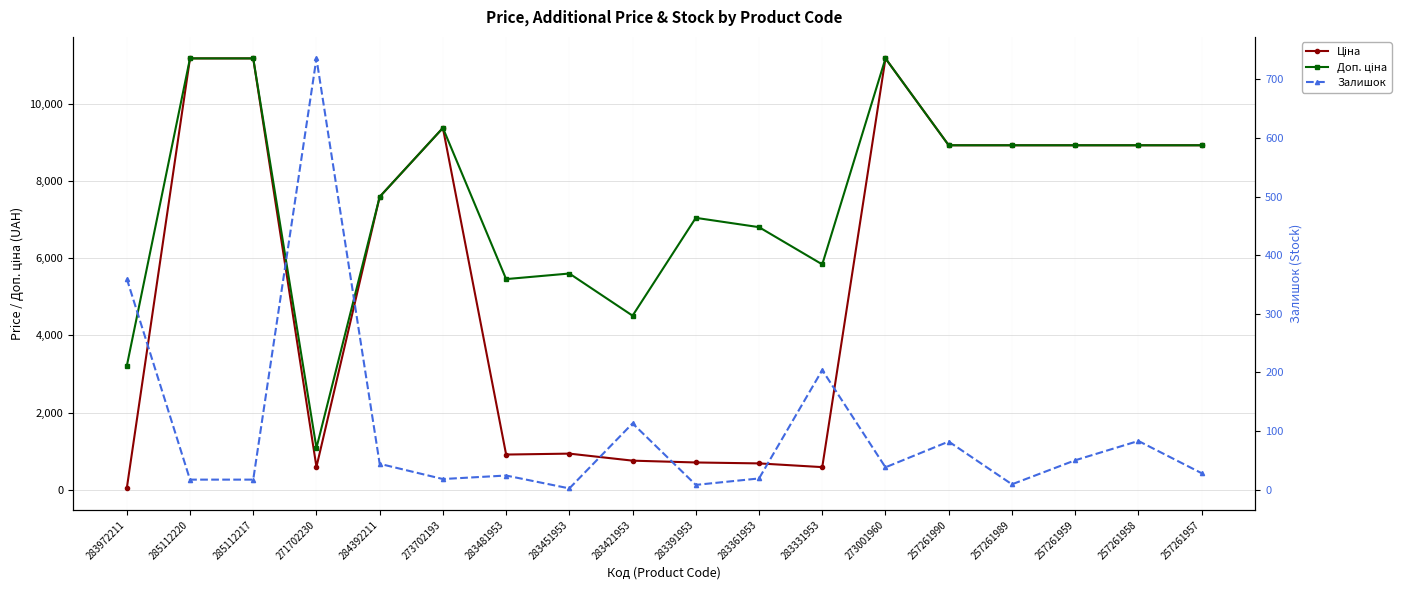

How many values in the Ціна series are below 8934?

9